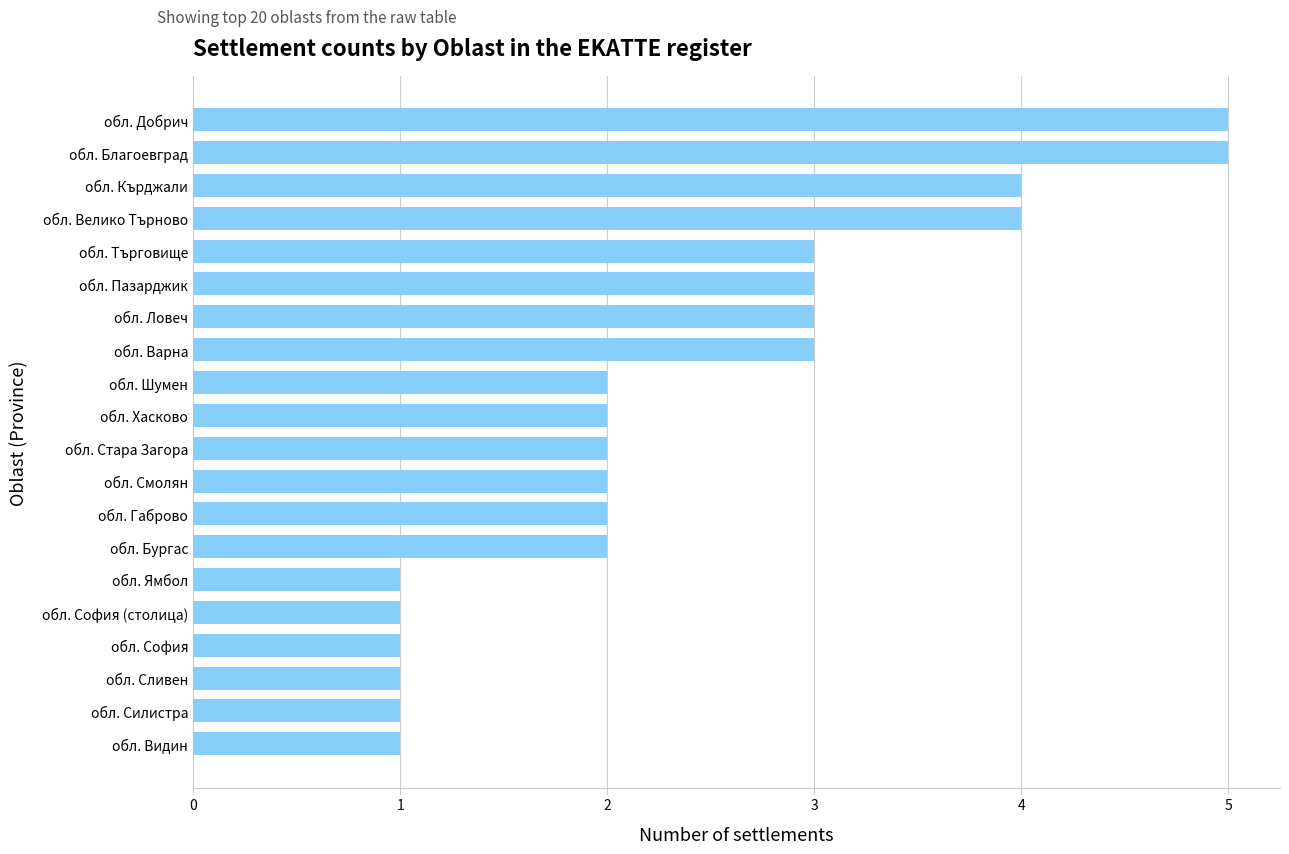

What is the sum of the values at обл. Варна and обл. Видин?

4